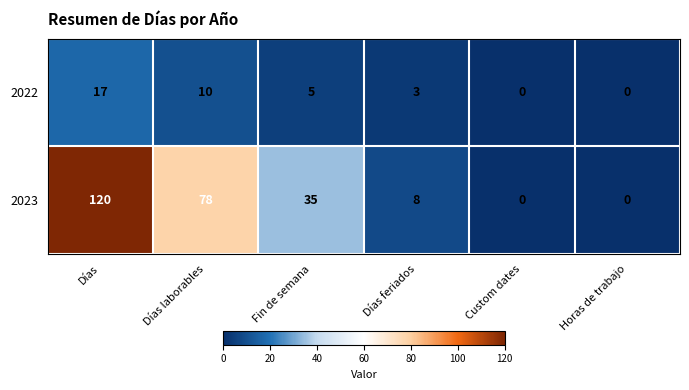

Rank the series by their average value, from highest to lowest.

2023, 2022